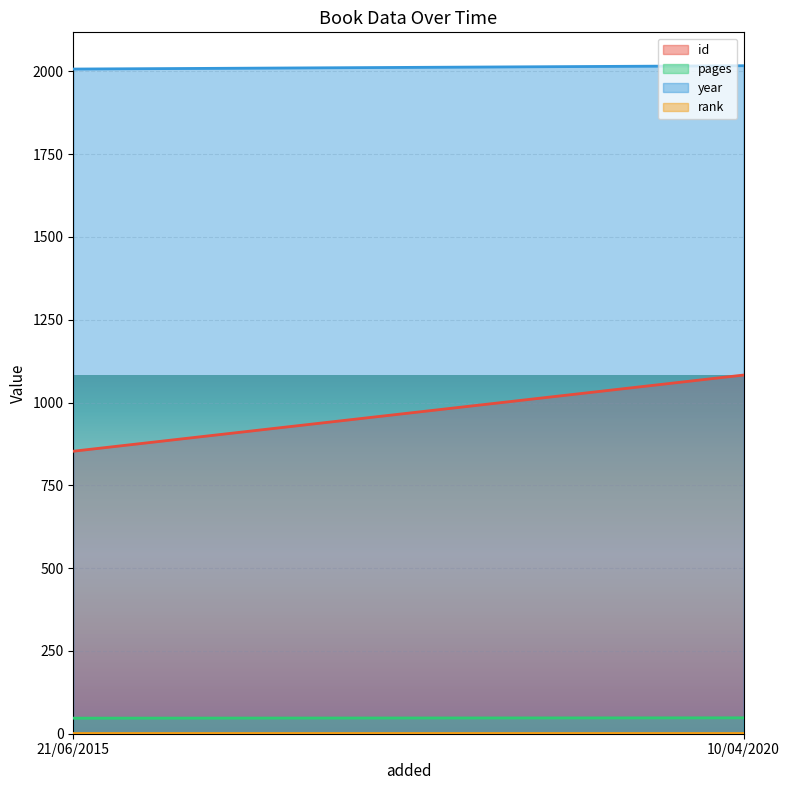

The rank series shows 1 at 10/04/2020. True or false?

False